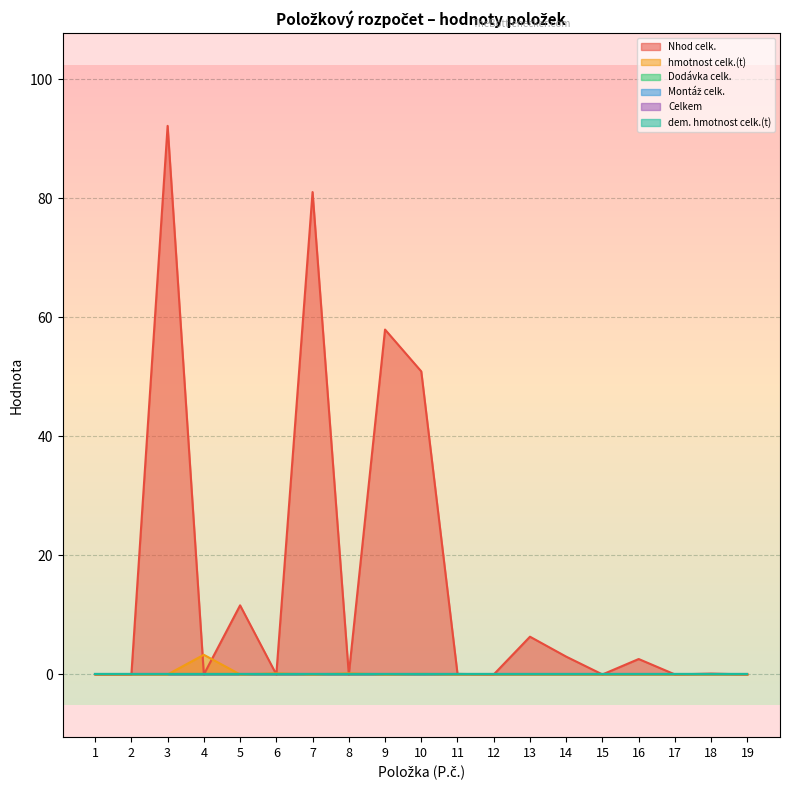

At how many categories does at least one series exceed 72?

2